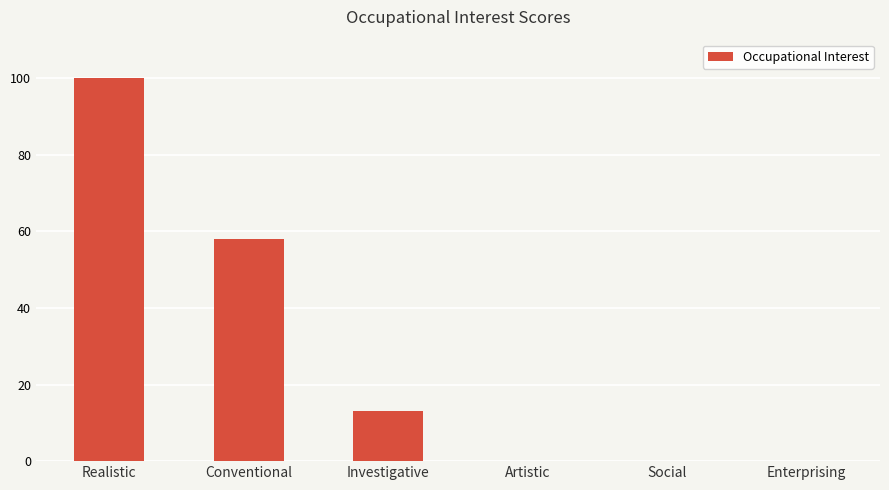

What is the sum of all values?

171